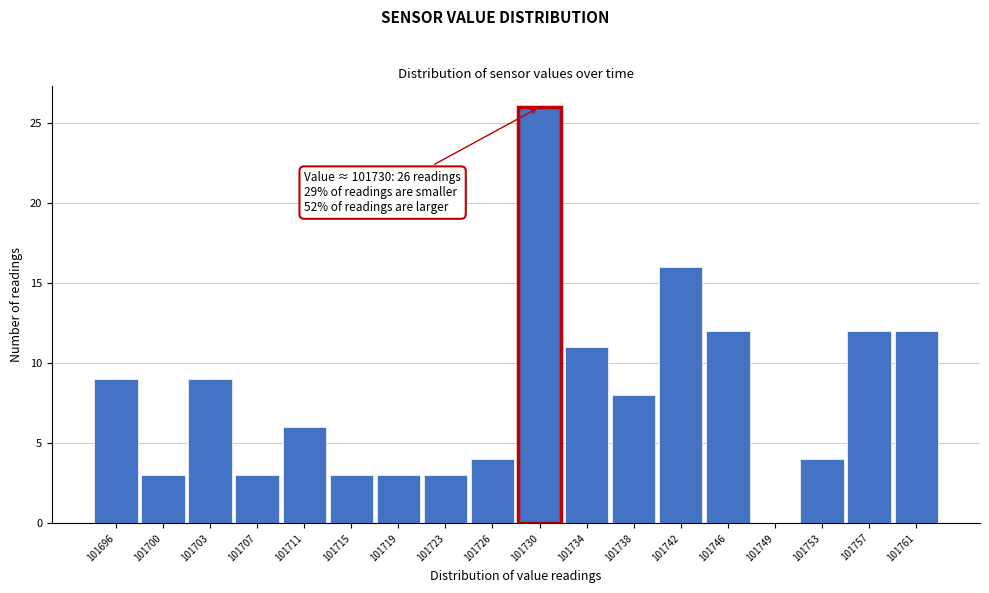

Which range on the x-axis has the tallest bar?

101728.5 to 101732.0